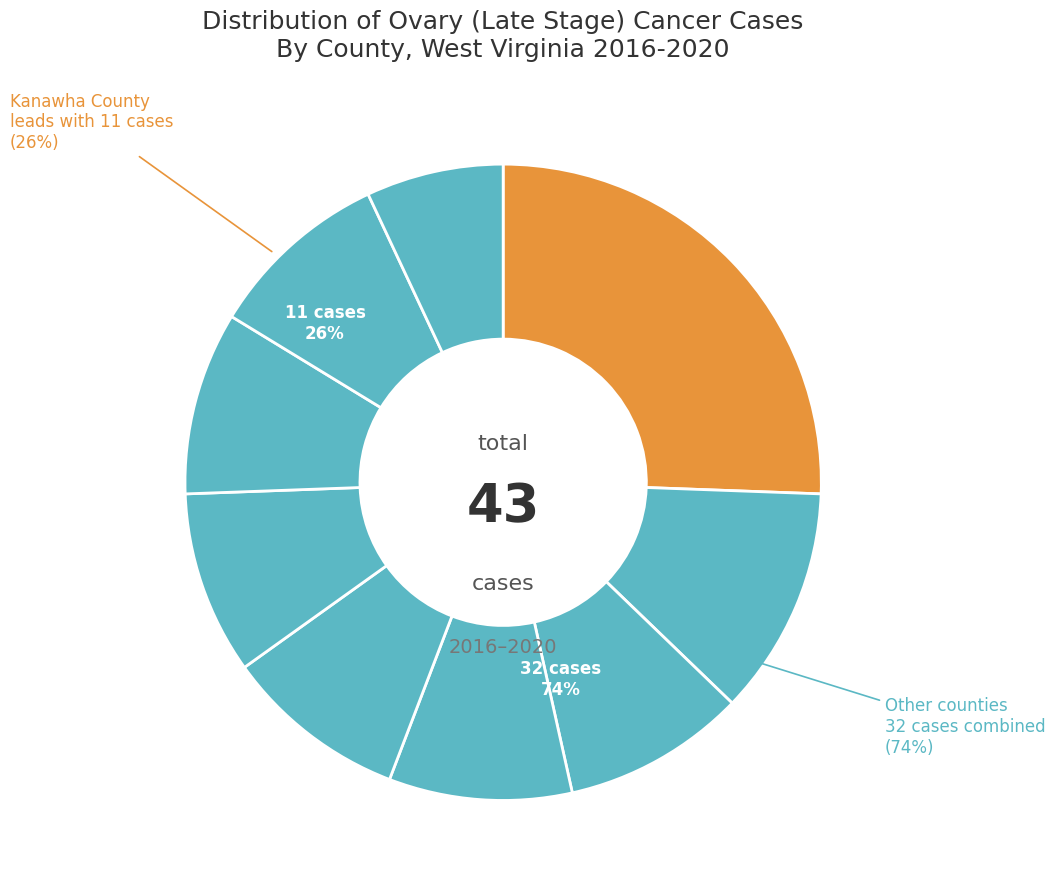

How many slices are in this pie chart?

9